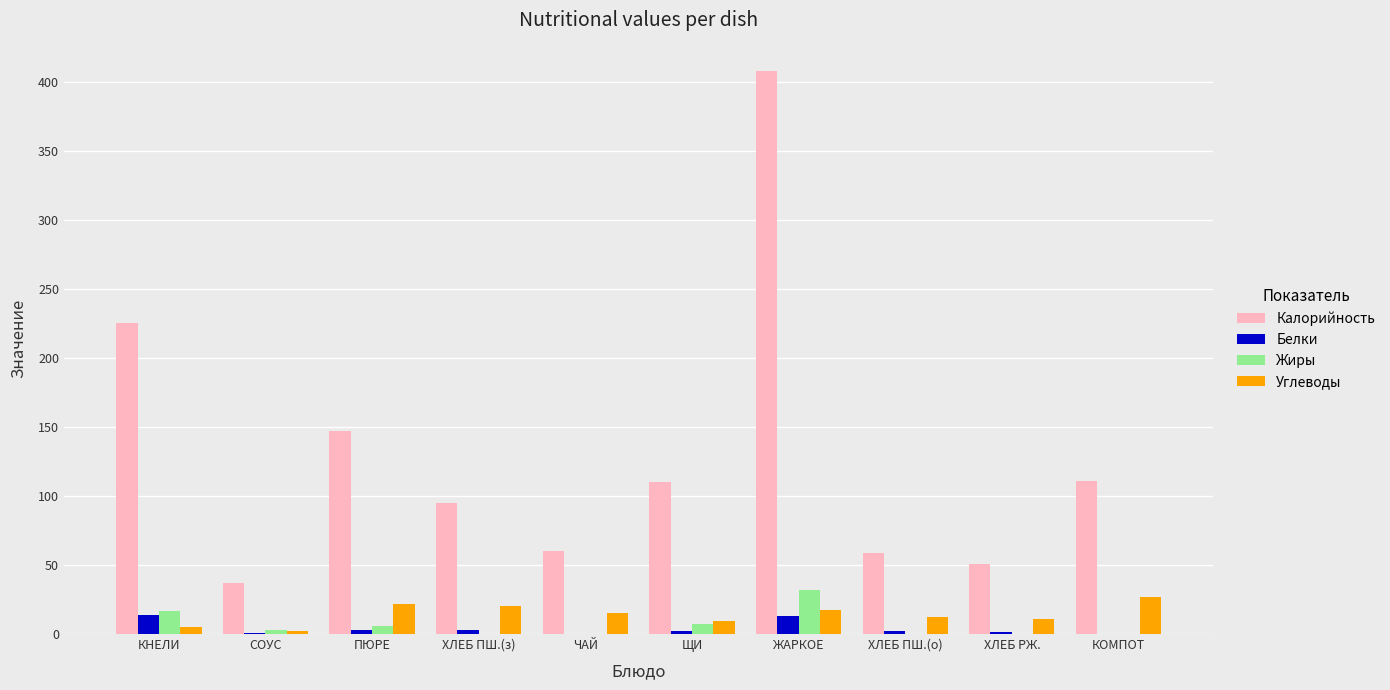

The value of Калорийность at ЖАРКОЕ is 408.0. True or false?

True